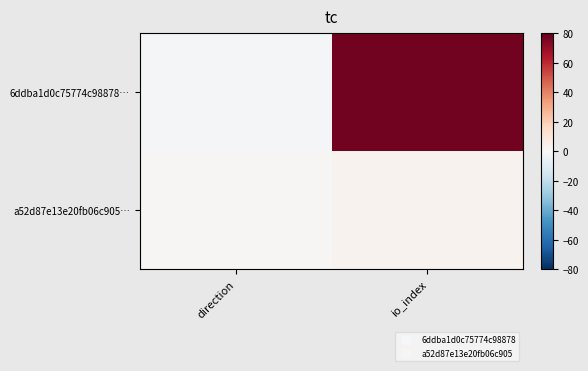

Reading left to right, transcribe all the data shown in this chart.

6ddba1d0c75774c98878…: direction=-1	io_index=77
a52d87e13e20fb06c905…: direction=1	io_index=3